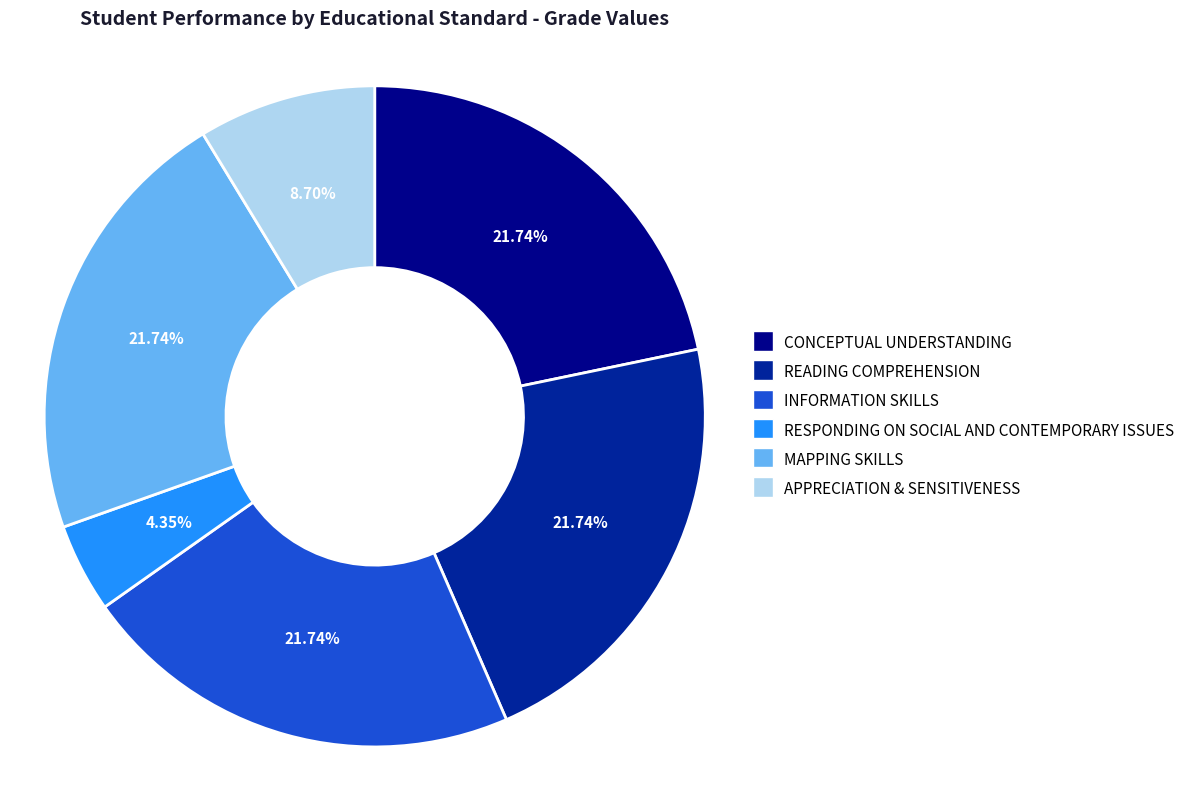

The APPRECIATION & SENSITIVENESS slice represents 1% of the pie. True or false?

False